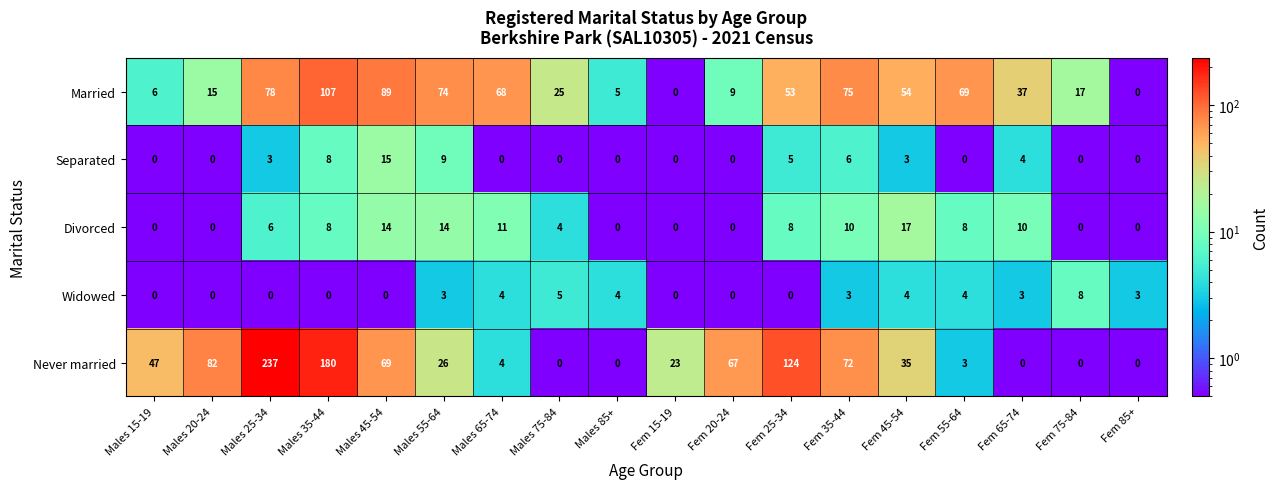

List the series in order of their peak value, highest first.

Never married, Married, Divorced, Separated, Widowed